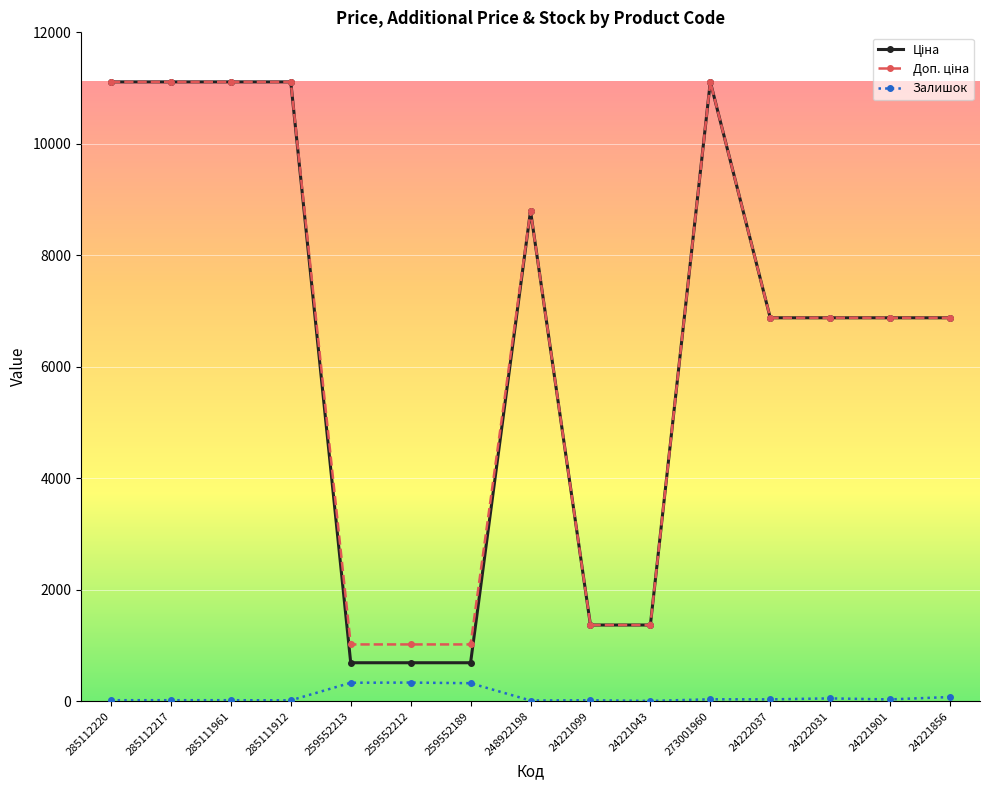

At how many categories does at least one series exceed 5087?

10